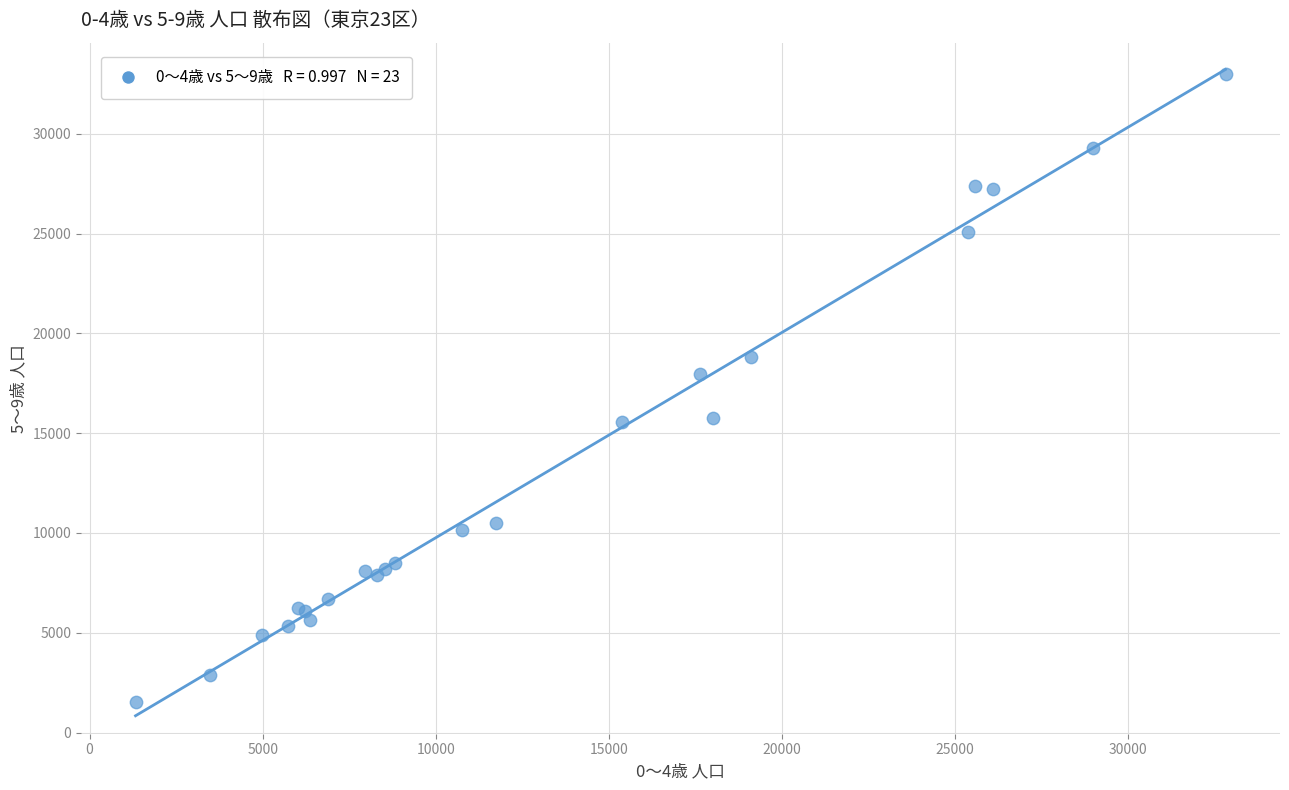

What Y value in the scatter plot is closest to 17255?

17965